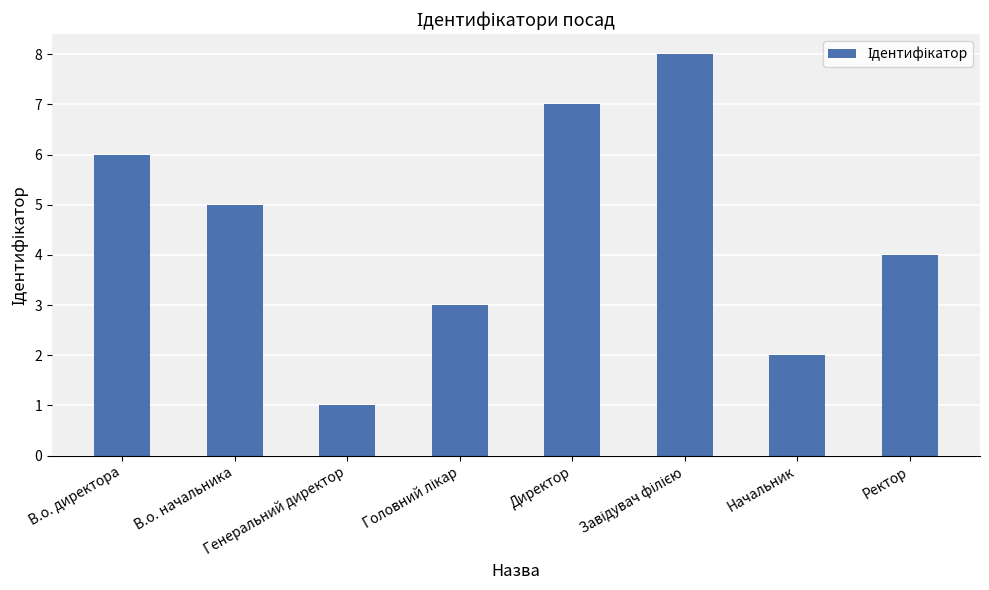

Which has a higher value, Директор or Генеральний директор?

Директор